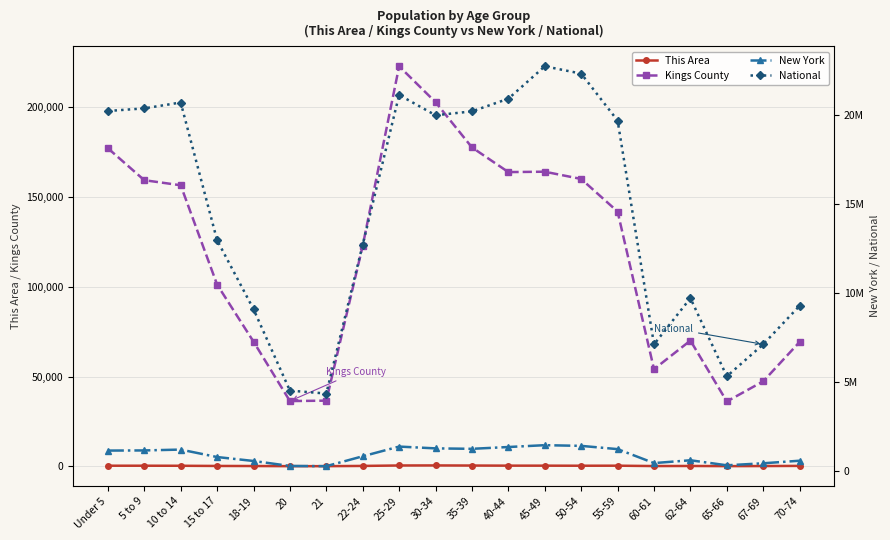

True or false: This Area has more than 2 interior local peaks.

True